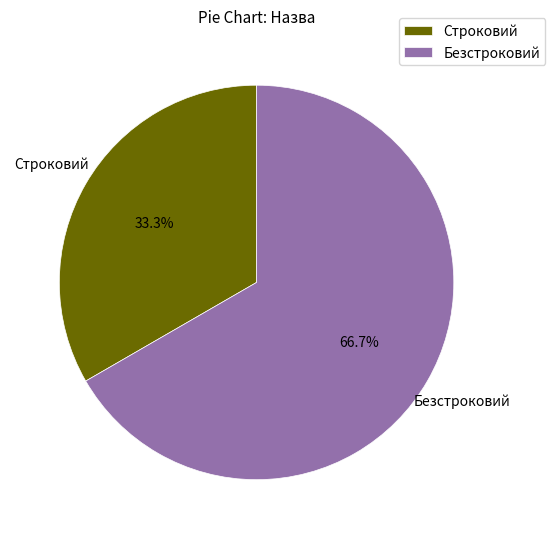

What is the ratio of the value at Безстроковий to the value at Строковий?

2.0